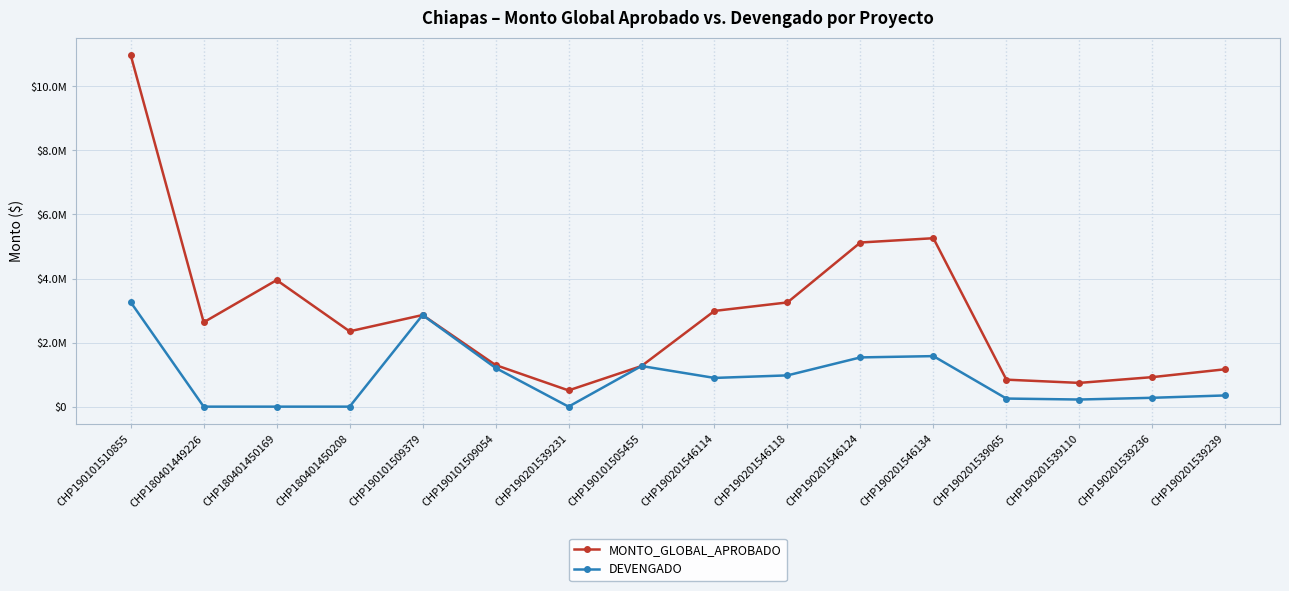

Rank the series by their average value, from lowest to highest.

DEVENGADO, MONTO_GLOBAL_APROBADO